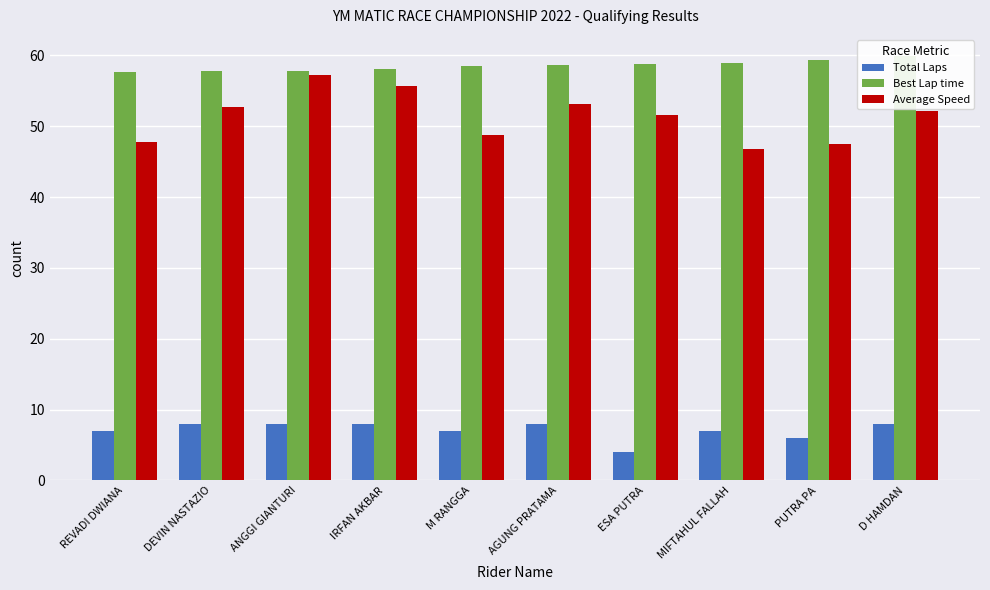

Which series has the largest total across all categories?

Best Lap time